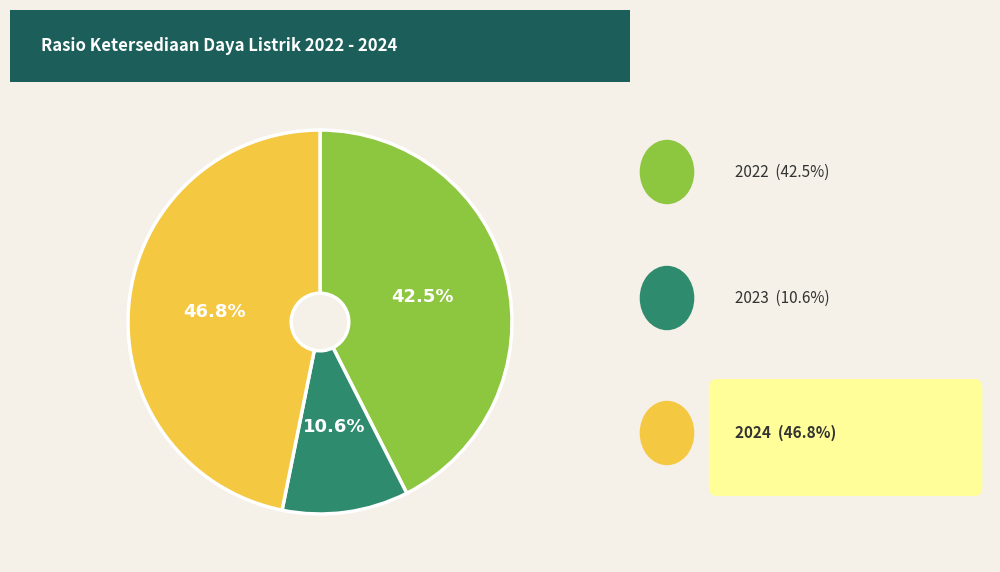

To the nearest percent, what is the average slice percentage?

33%